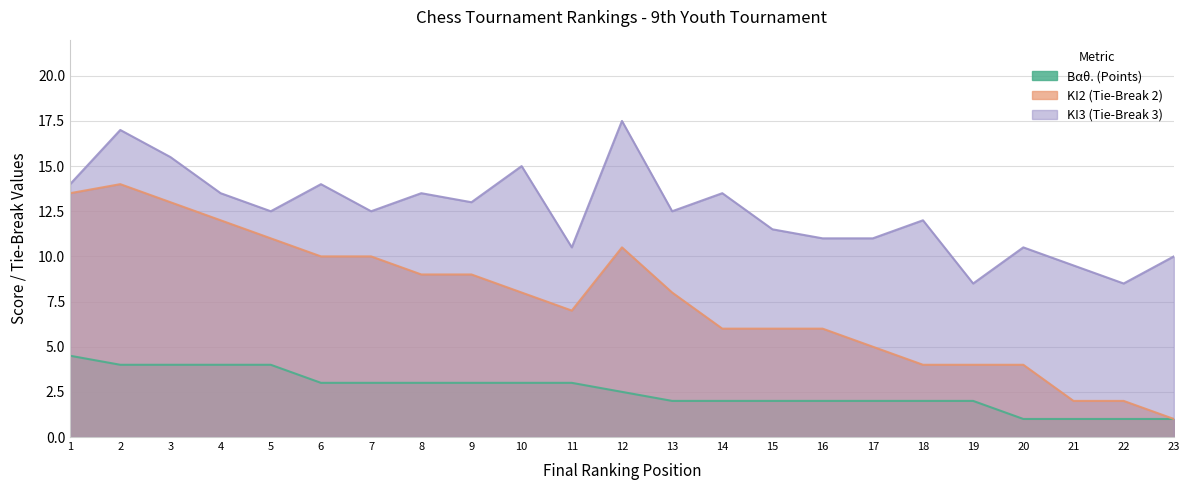

At which category does the chart reach its peak across all series?

12